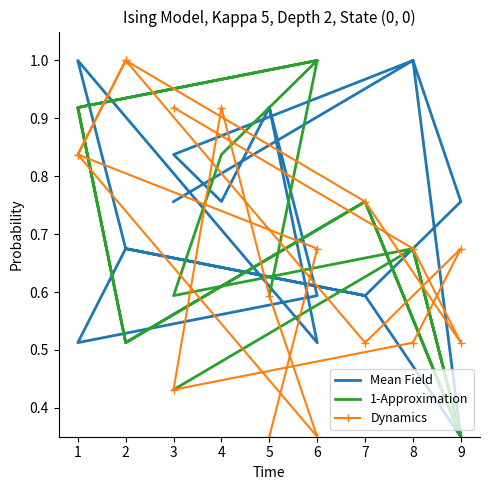

Reading left to right, transcribe all the data shown in this chart.

Mean Field: 0.9	0.5	1.0	0.7	0.6	0.8	1.0	0.8	0.8	0.9	0.6	0.5	0.7	0.6	0.3	1.0	0.8
1-Approximation: 0.6	1.0	0.9	0.5	0.8	0.3	0.7	0.6	0.8	0.9	1.0	0.9	0.5	0.8	0.3	0.7	0.4
Dynamics: 0.3	0.7	0.8	1.0	0.5	0.7	0.5	0.4	0.9	0.6	0.3	0.8	1.0	0.8	0.5	0.7	0.9